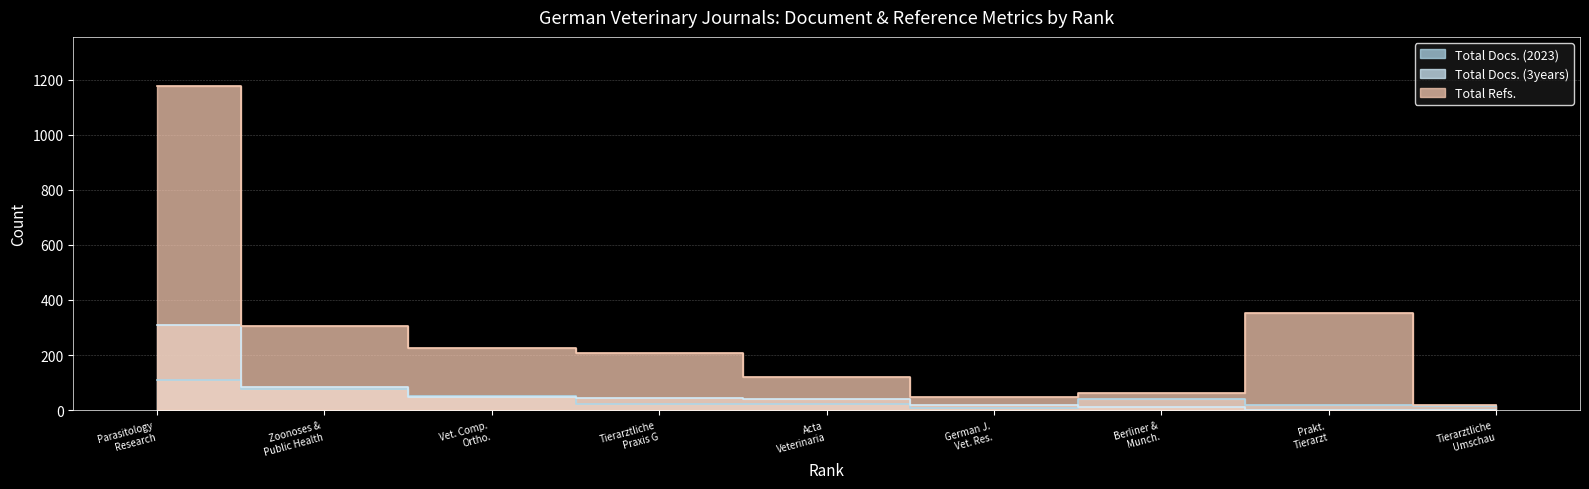

How many lines are shown in the chart?

3